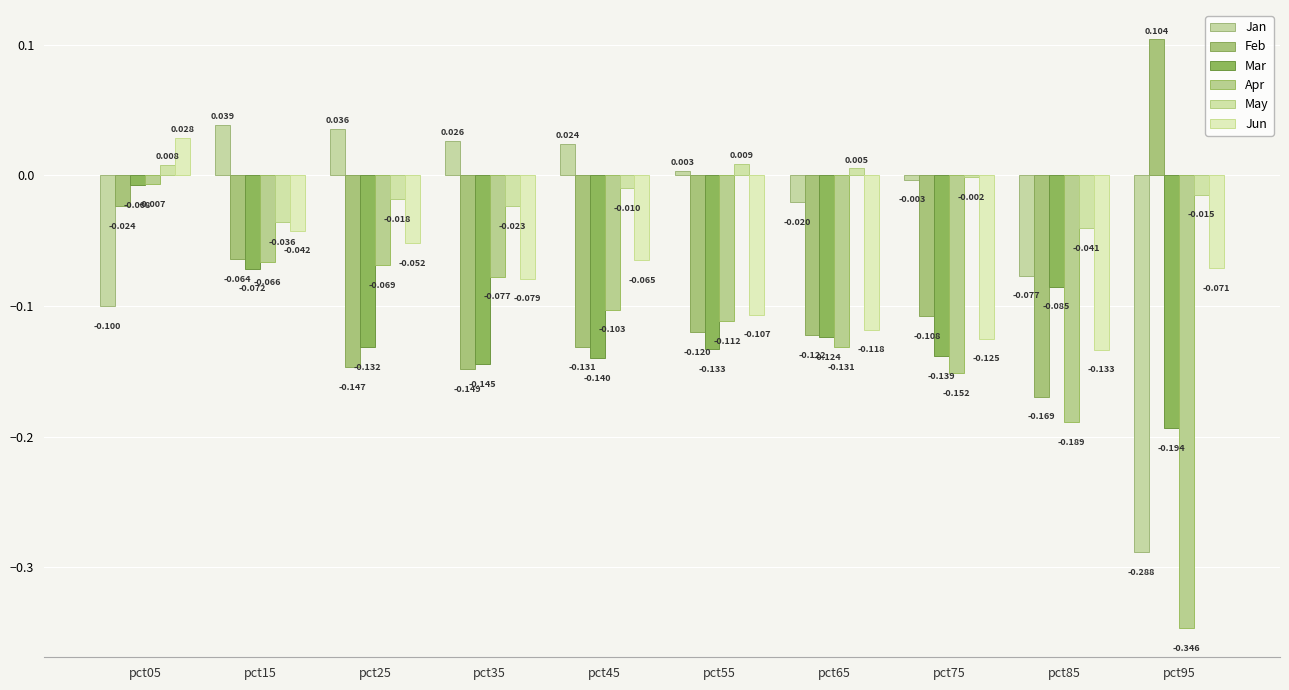

Which category has the highest value in the May series?

pct55